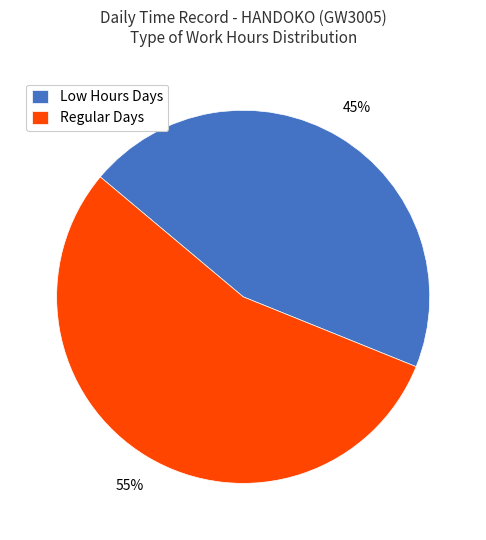

Combined, do Regular Days and Low Hours Days account for over 50%?

Yes